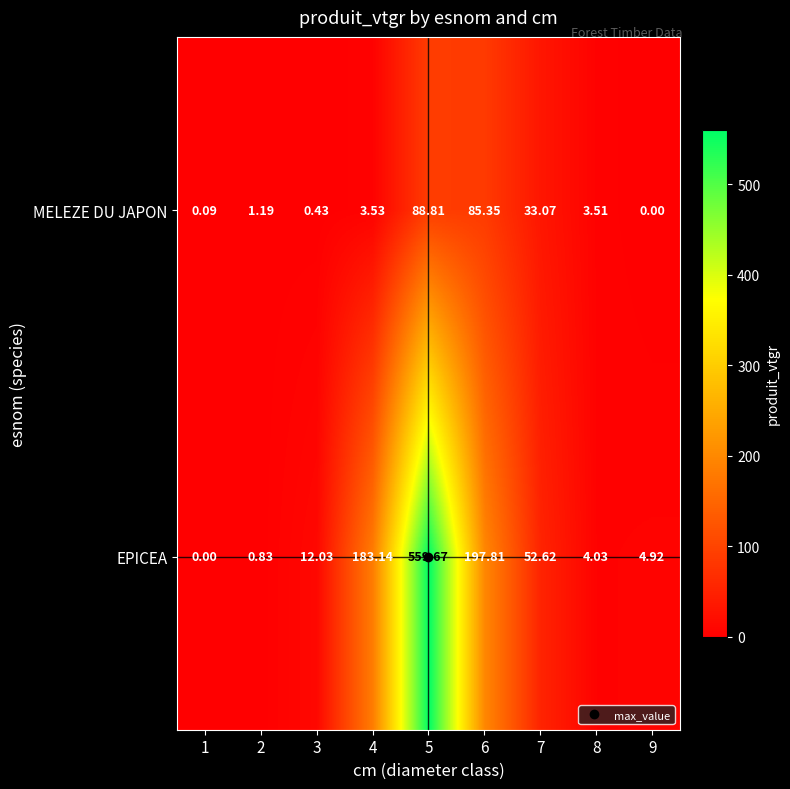

How many series are shown in this chart?

2